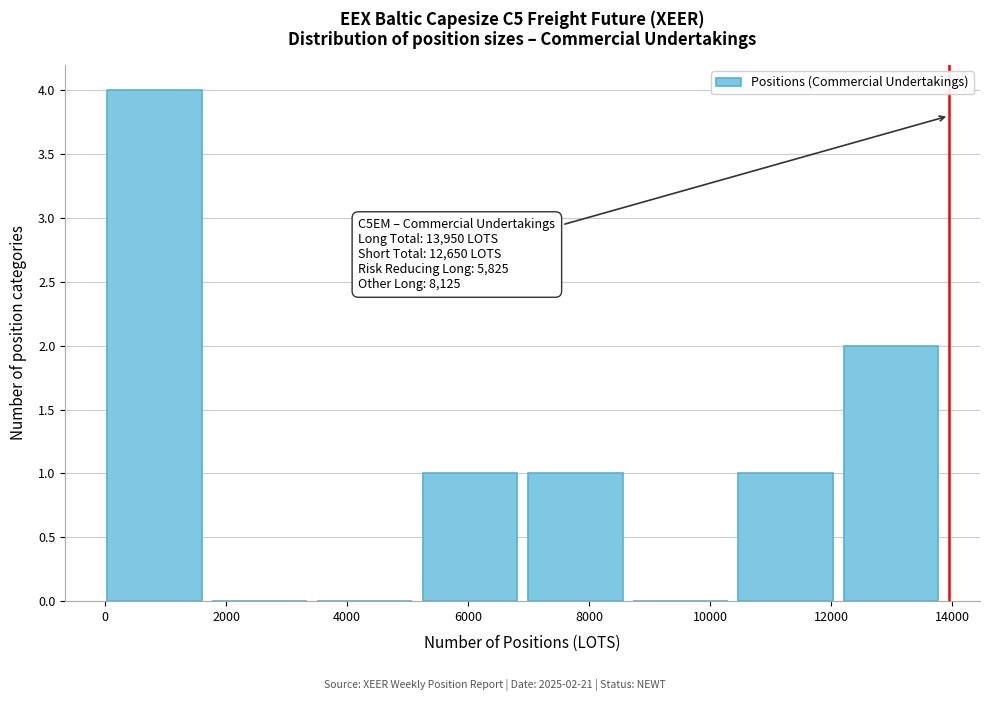

Over which range of the x-axis is the bar tallest?

0 to 1800